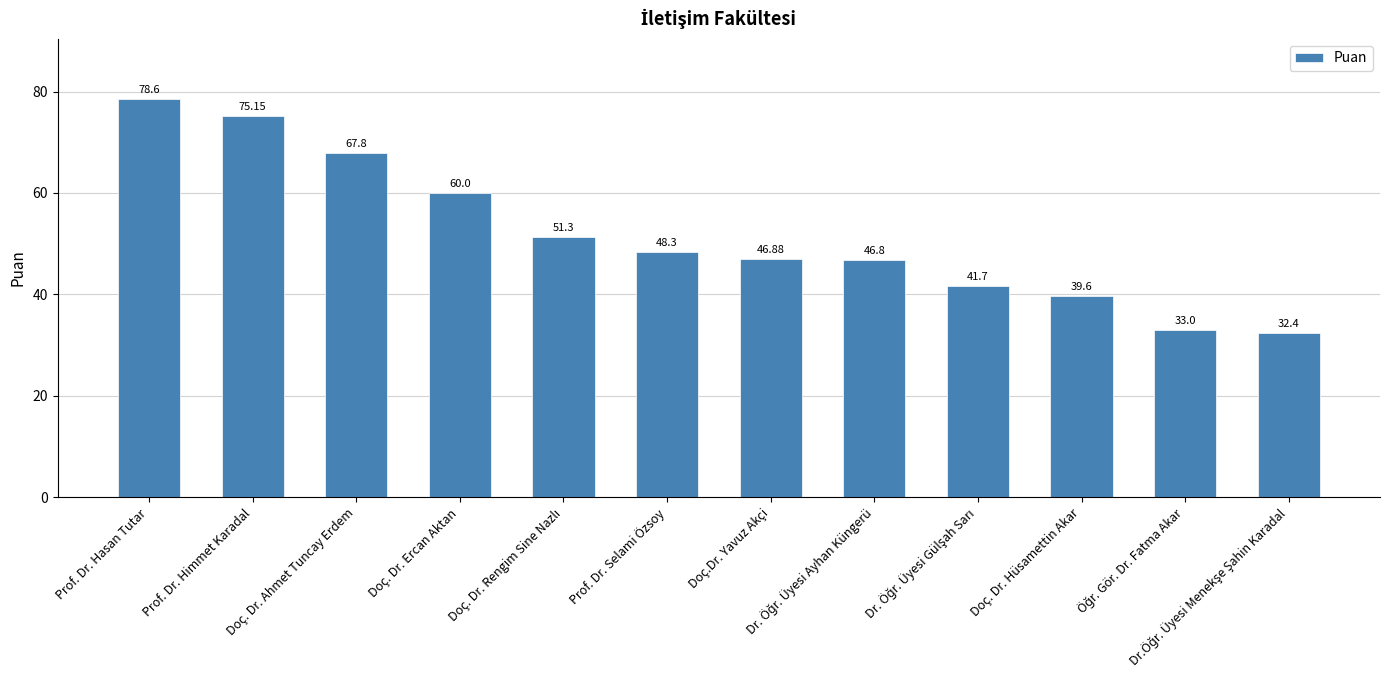

What position from the right is Doç. Dr. Hüsamettin Akar?

3